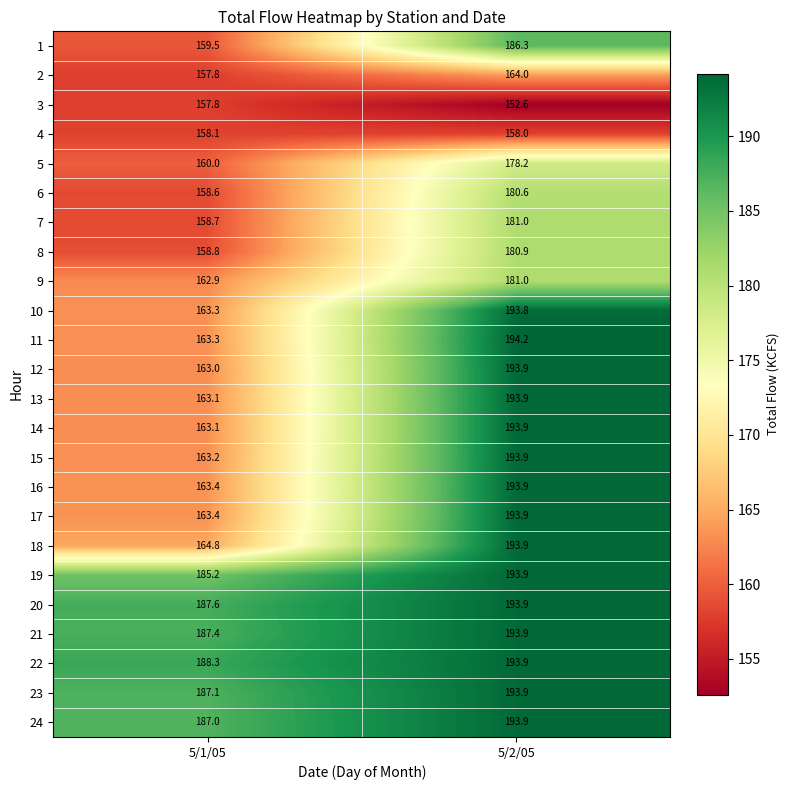

What is the total value across all series at 5/1/05?

4025.4